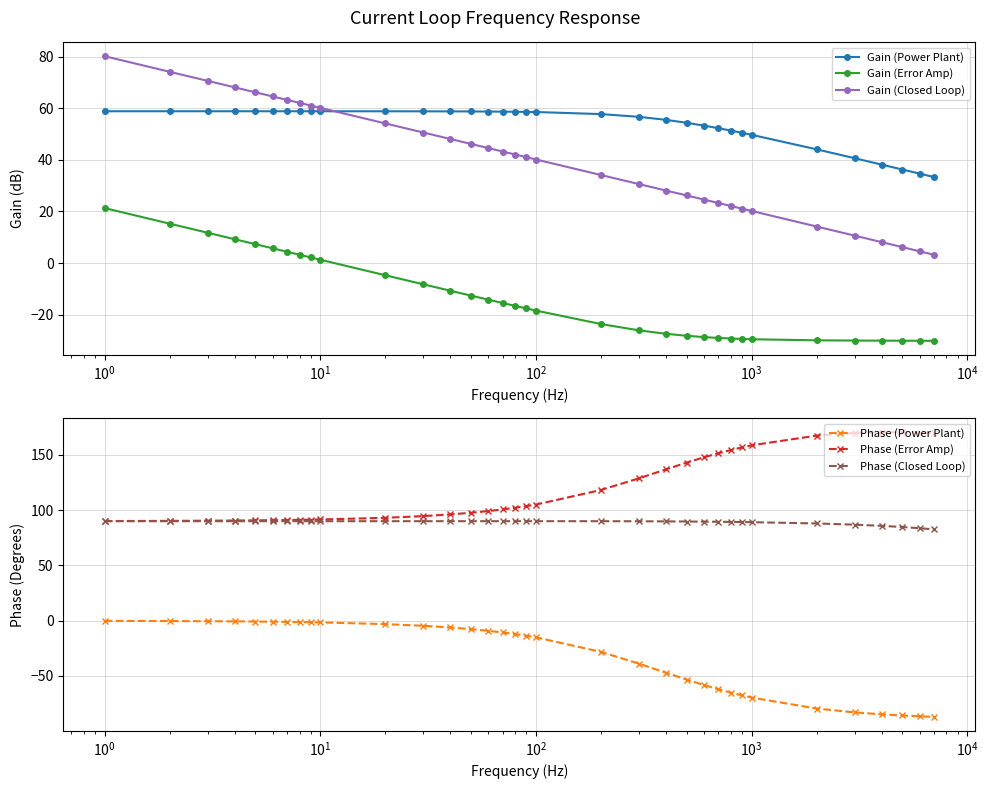

What is the value of the Gain (Closed Loop) point at the 16th from the left?

43.2